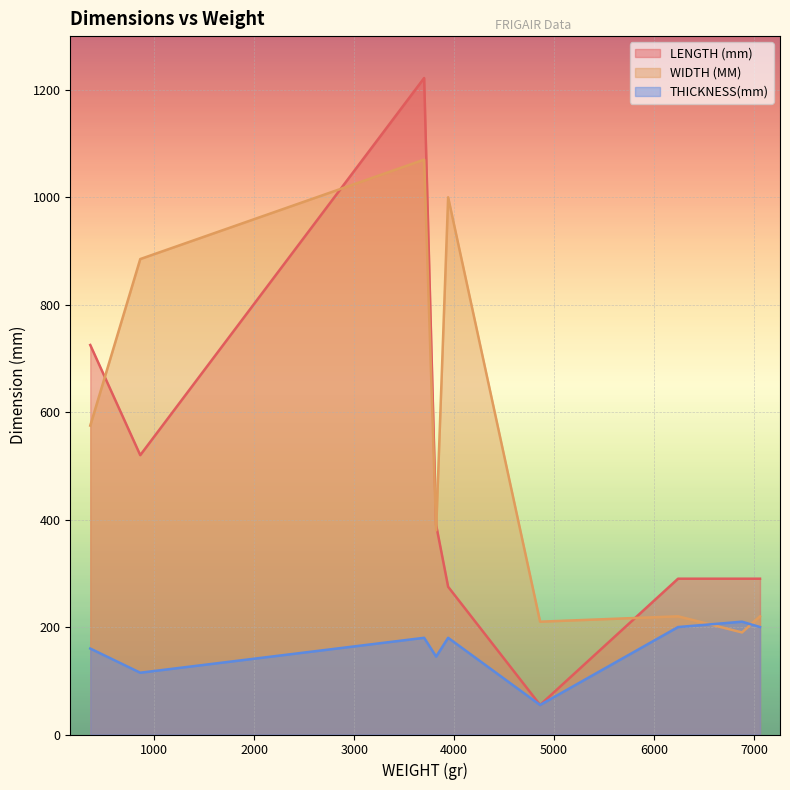

In LENGTH (mm), how many points are lower than both neighbors (excluding endpoints)?

2